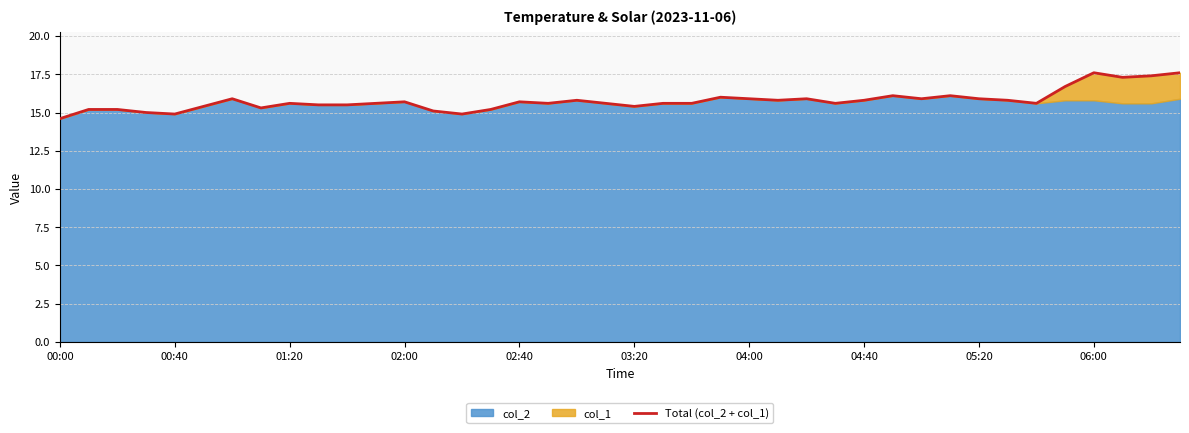

What position from the left is 26?

27